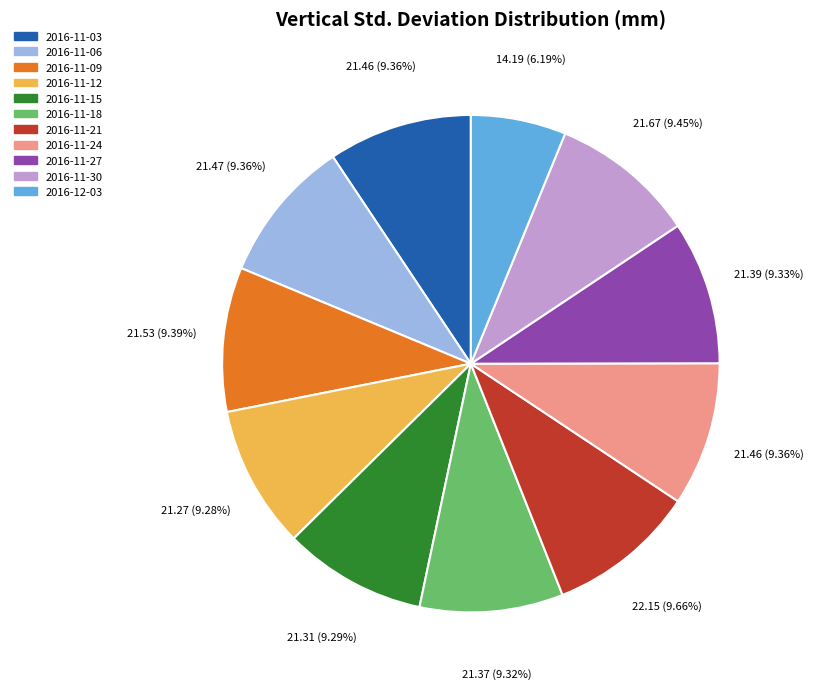

Does any single category account for the majority?

No